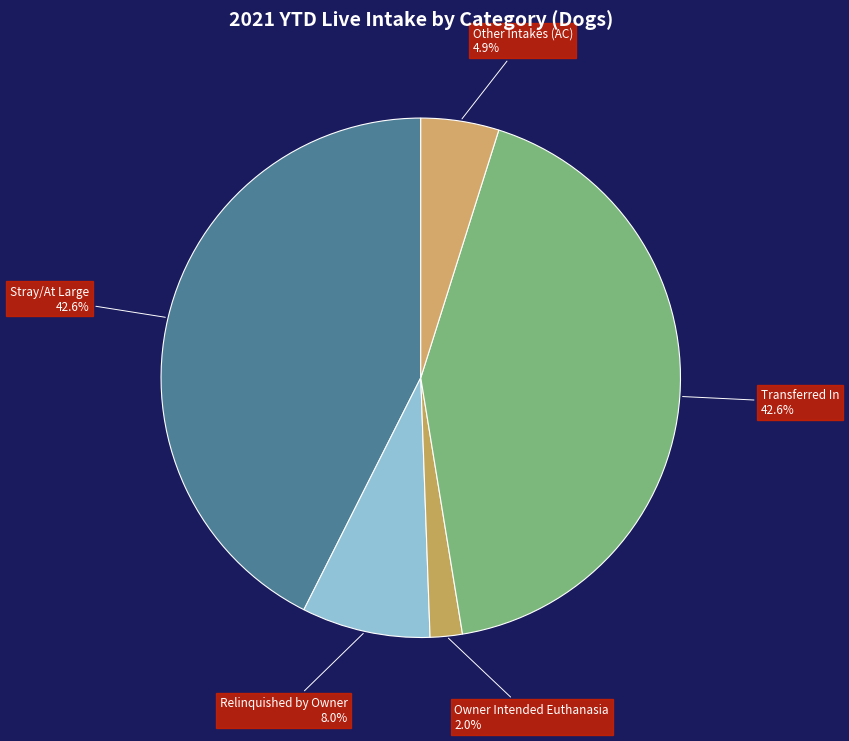

What is the ratio of the value at Stray/At Large to the value at Relinquished by Owner?

5.3